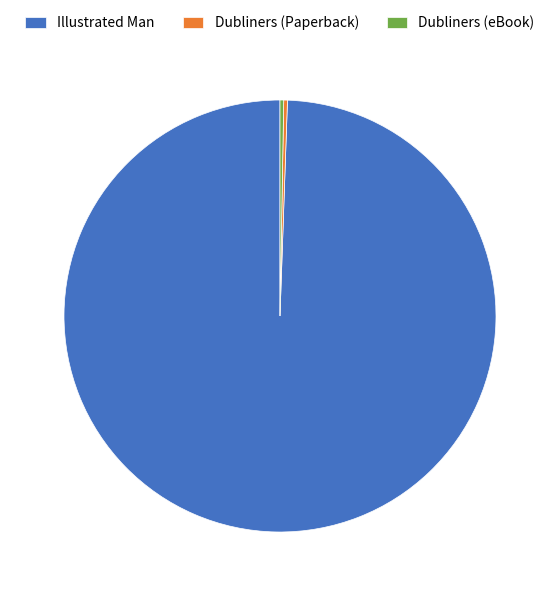

Which category has the biggest portion of the pie?

Illustrated Man